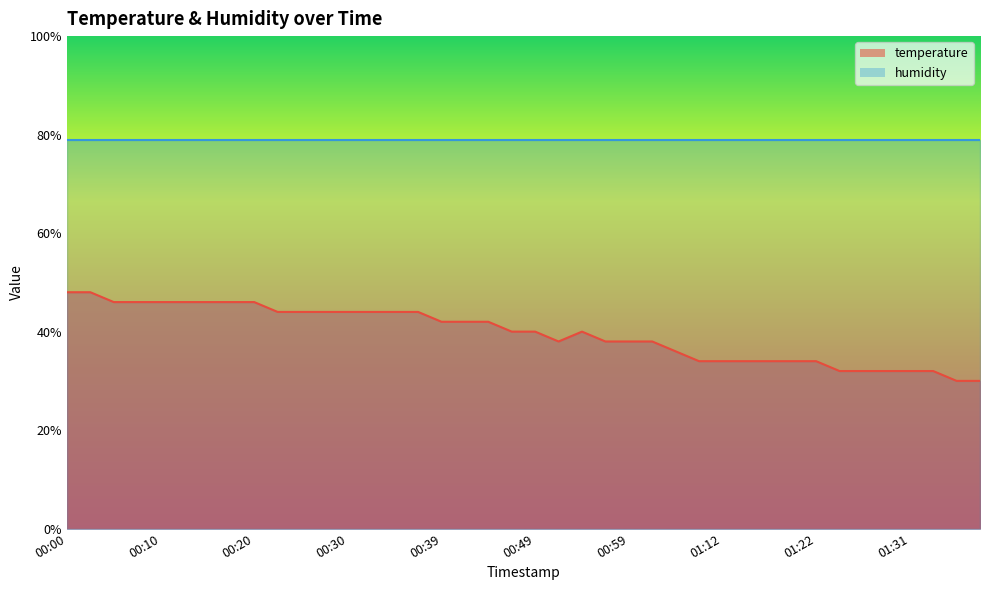

How many interior local valleys (lower than both neighbors) does the data have?

1